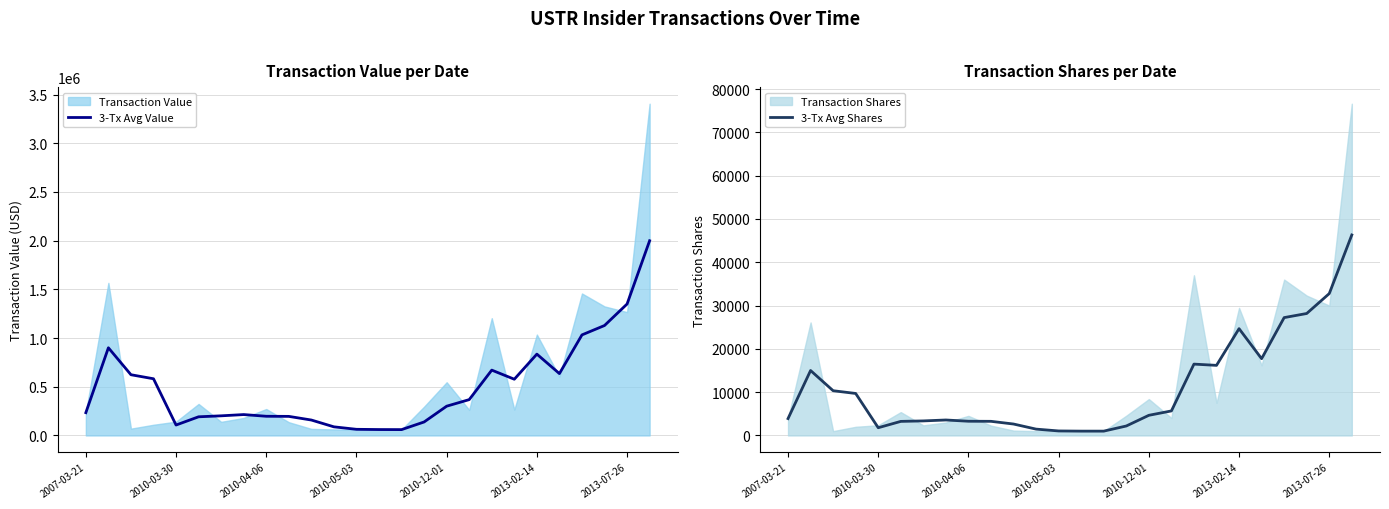

What is the value of the 3-Tx Avg Shares point at the 18th from the left?

5666.7